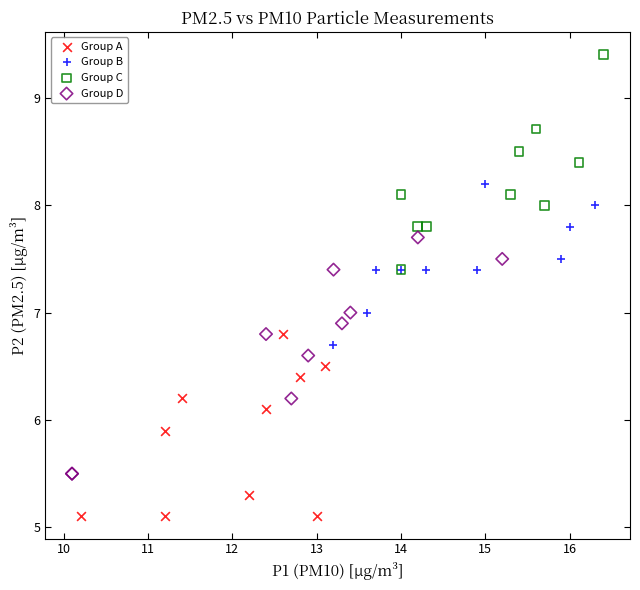

Which series contains the lowest Y value?

Group A